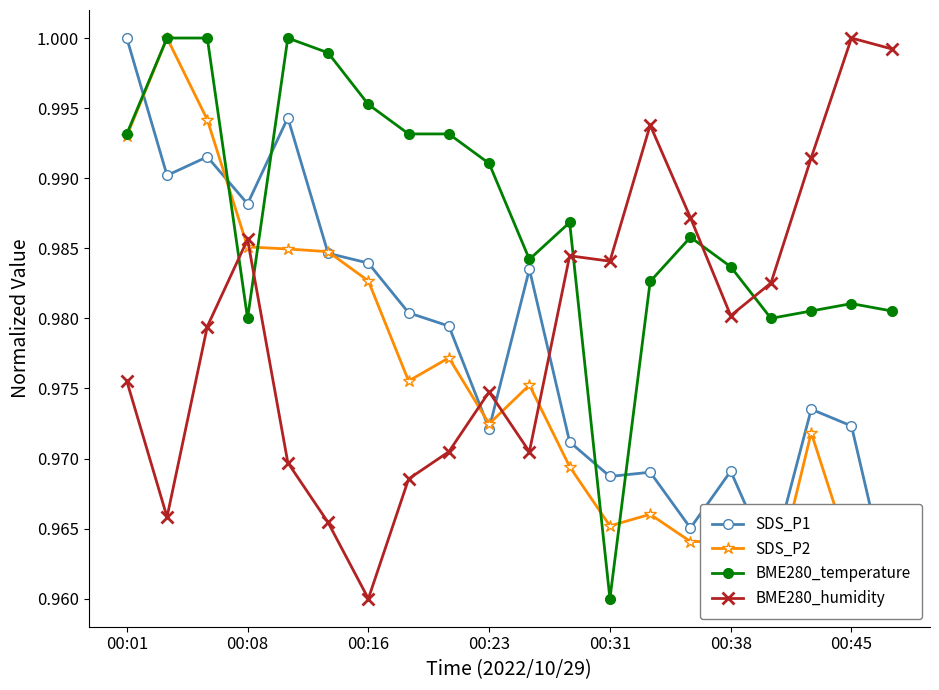

At which category does BME280_temperature reach its first local valley?

00:08